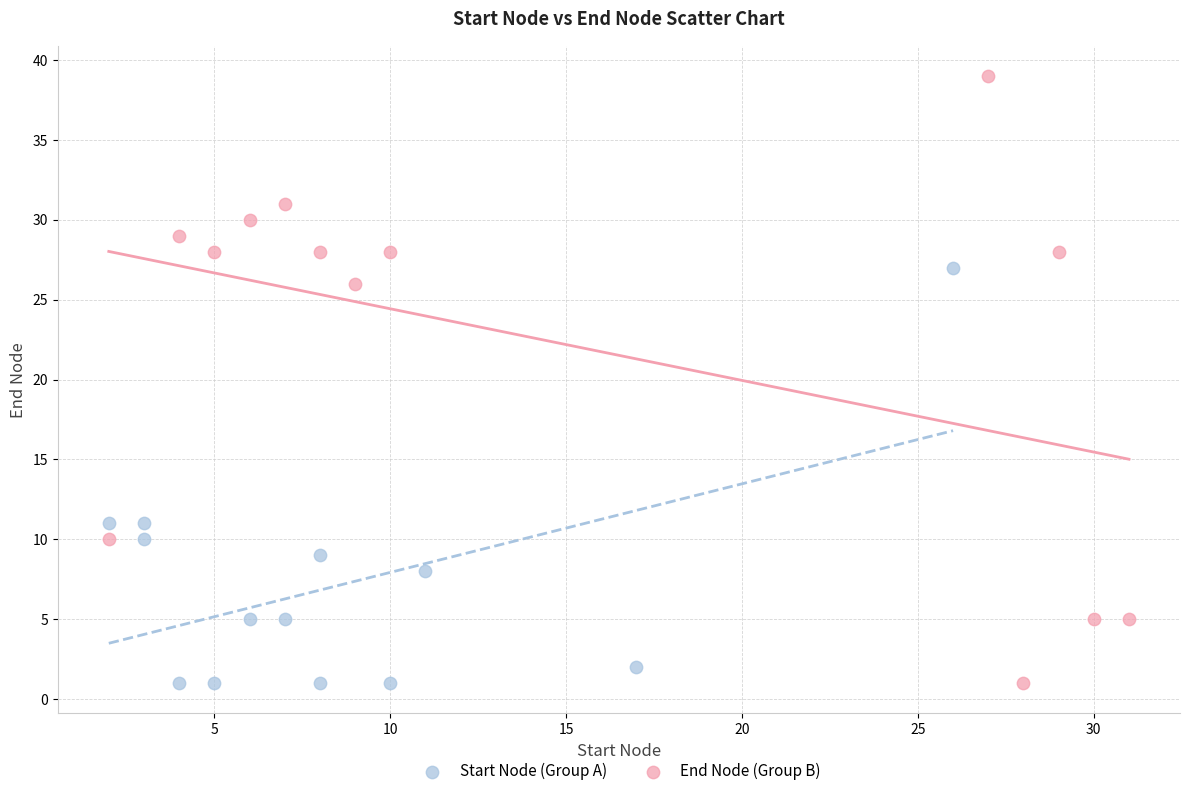

Which series has the widest spread of Y values?

End Node (Group B)